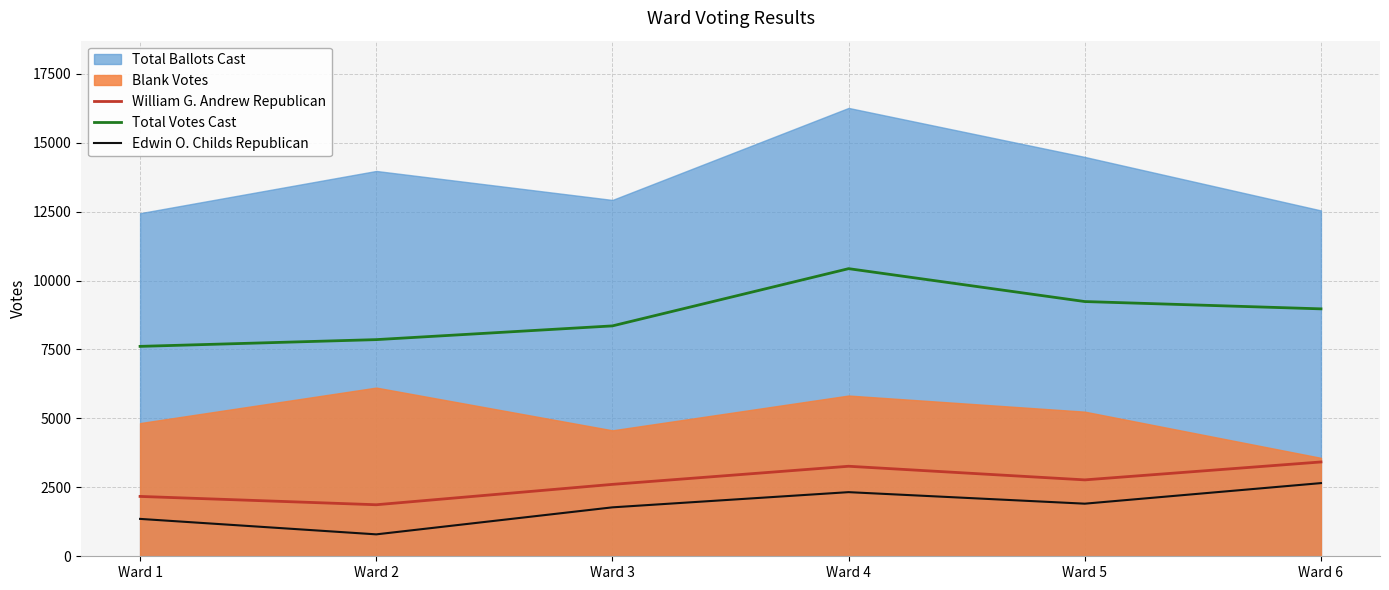

What is the difference between the maximum and minimum values in the Total Votes Cast series?

2819